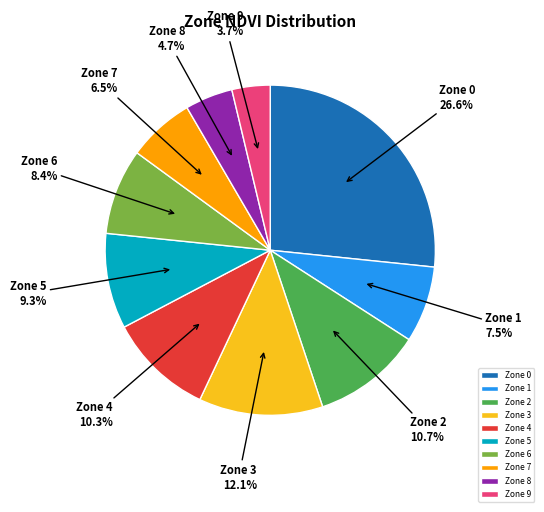

Count the number of slices in the pie.

10